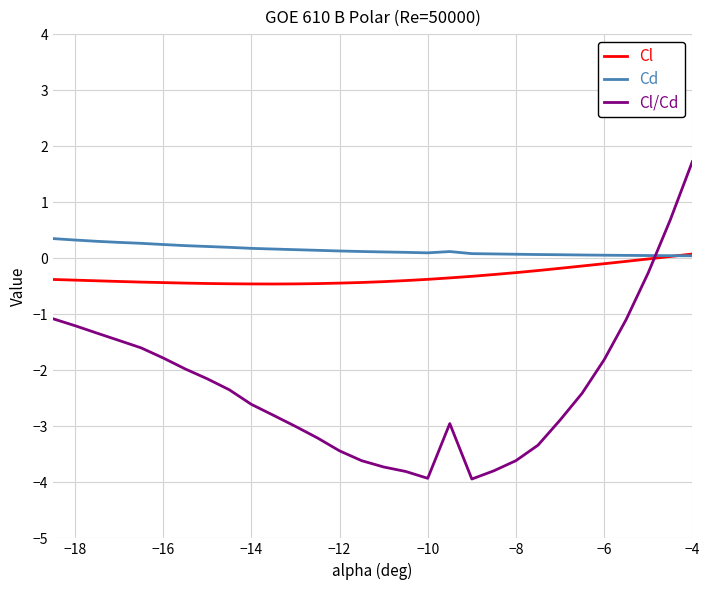

List the series in order of their overall mean, highest first.

Cd, Cl, Cl/Cd